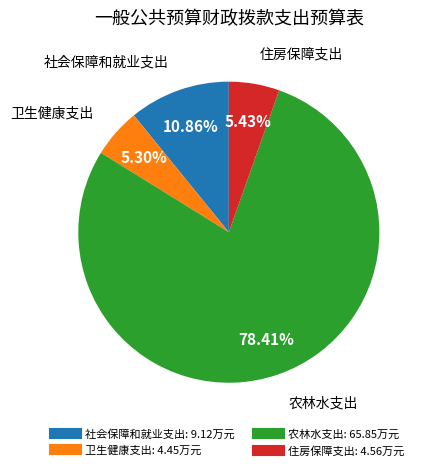

Which has a higher value, 社会保障和就业支出 or 农林水支出?

农林水支出